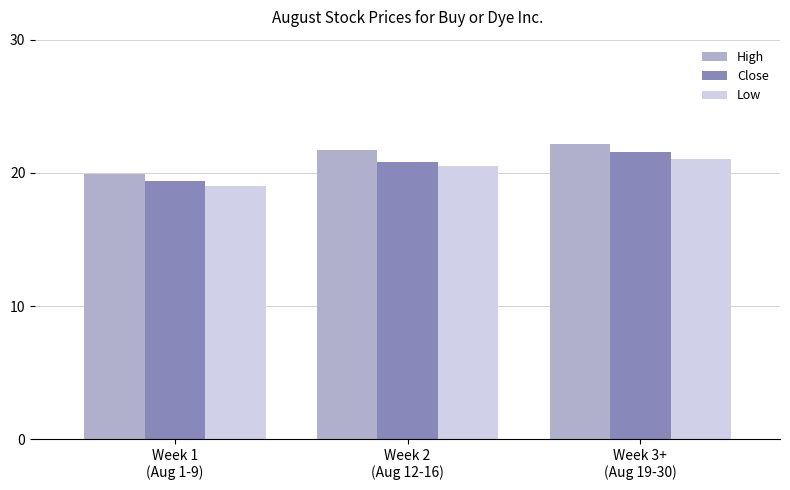

Which series has the widest spread of values?

High